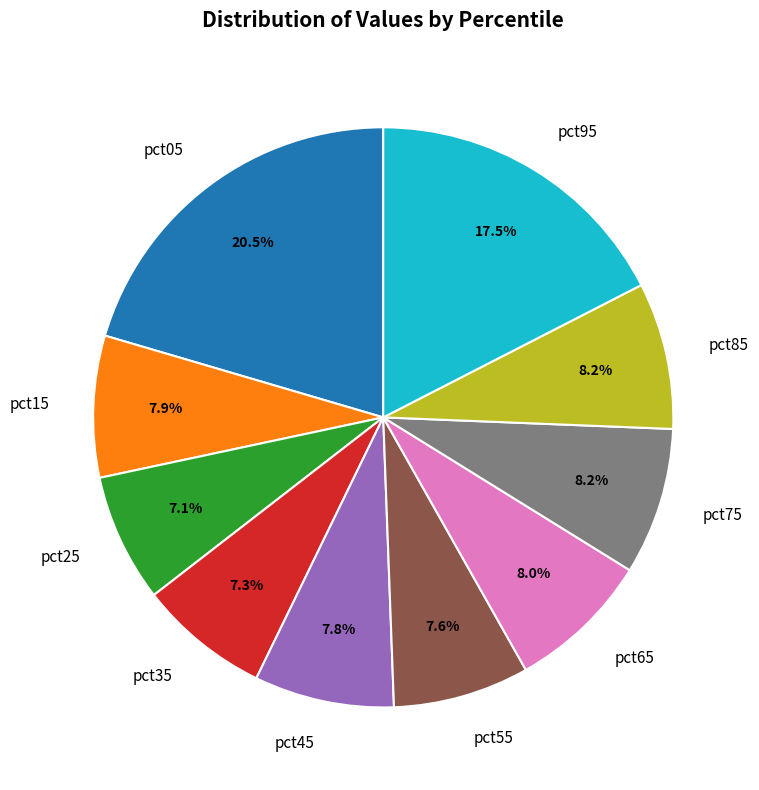

Is it true that pct15 is 1% of the pie?

False